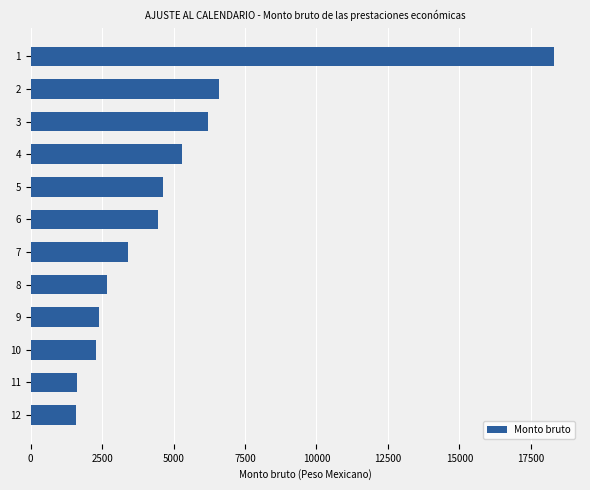

How many values are below 4448?

6